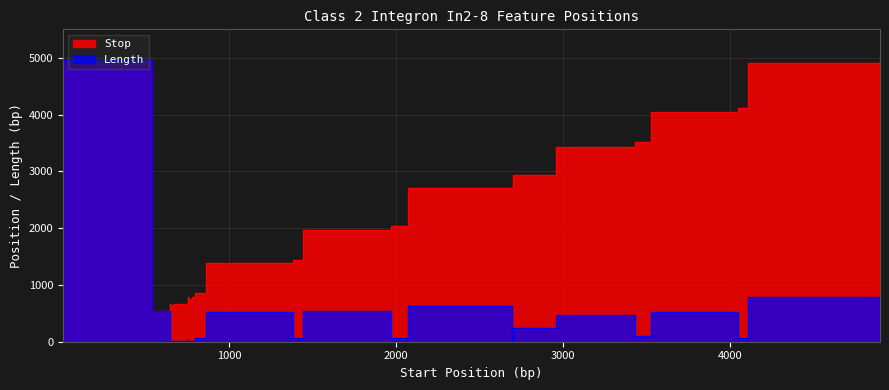

Which series has the largest total across all categories?

Stop